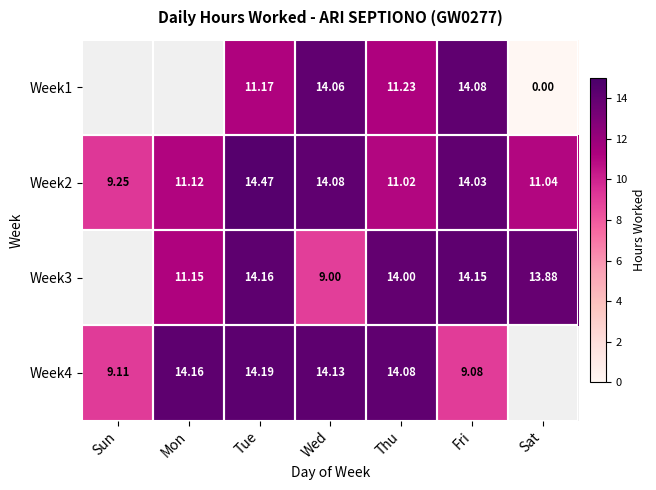

Is the value of Week2 at Wed greater than the value of Week3 at Thu?

Yes